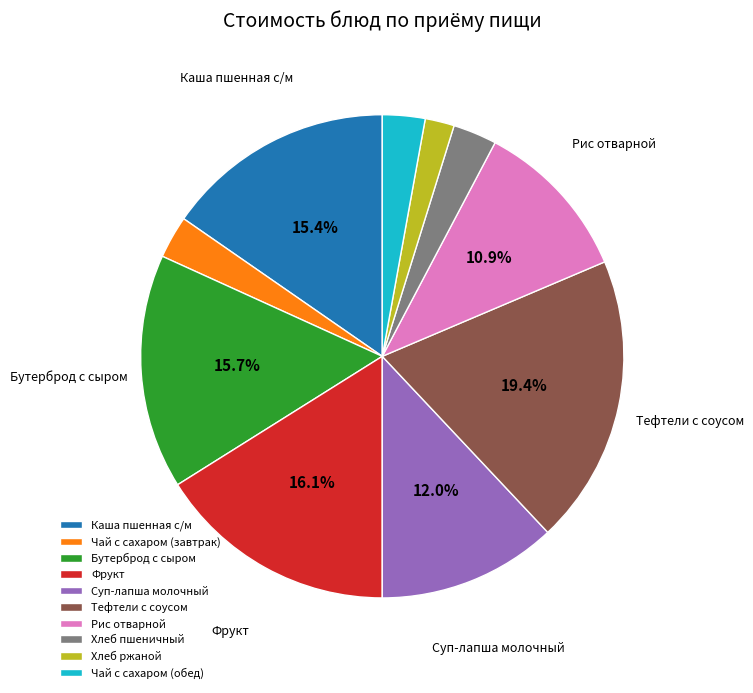

What percentage is the Хлеб ржаной slice, to the nearest percent?

2%